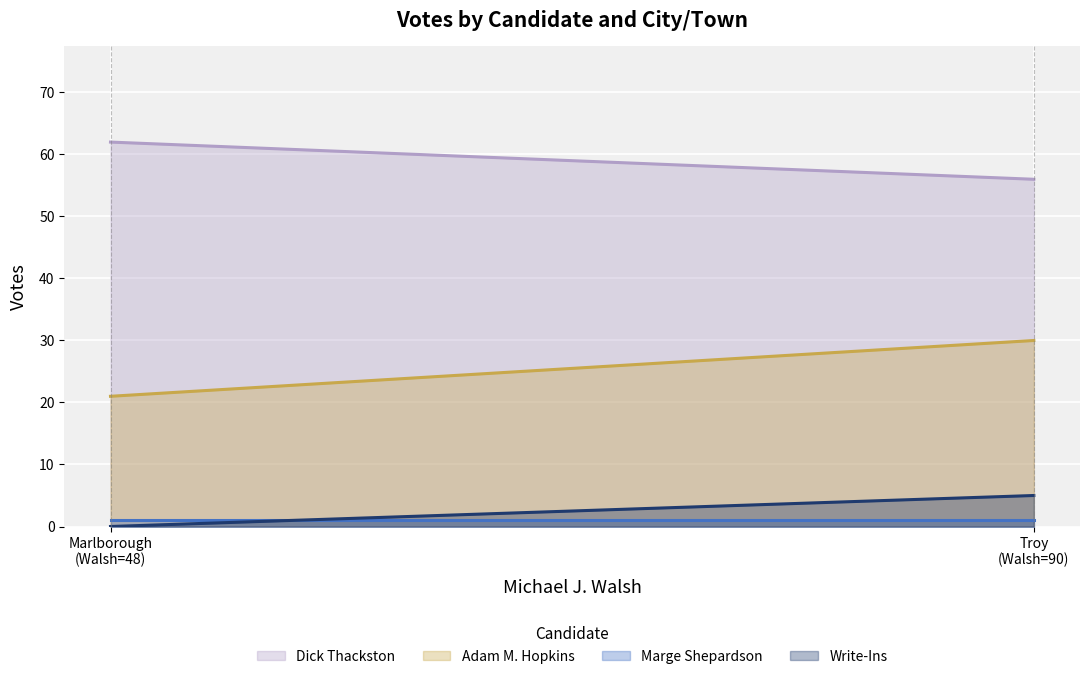

Reading right to left, extract all data points from this chart.

Dick Thackston: Troy
(Walsh=90)=56	Marlborough
(Walsh=48)=62
Adam M. Hopkins: Troy
(Walsh=90)=30	Marlborough
(Walsh=48)=21
Marge Shepardson: Troy
(Walsh=90)=1	Marlborough
(Walsh=48)=1
Write-Ins: Troy
(Walsh=90)=5	Marlborough
(Walsh=48)=0